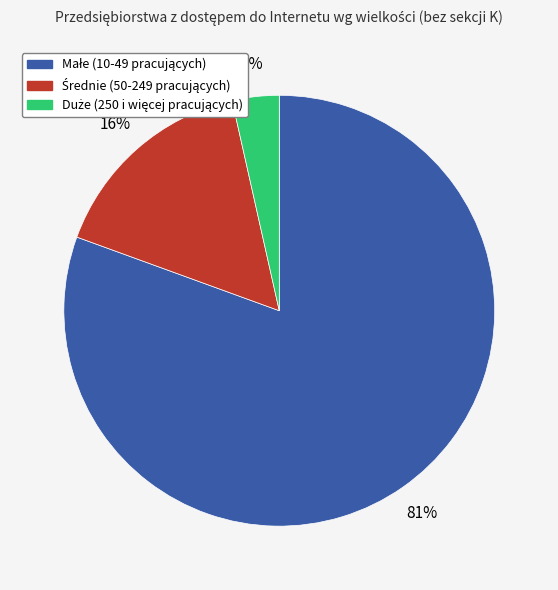

Is there a majority slice in this chart?

Yes